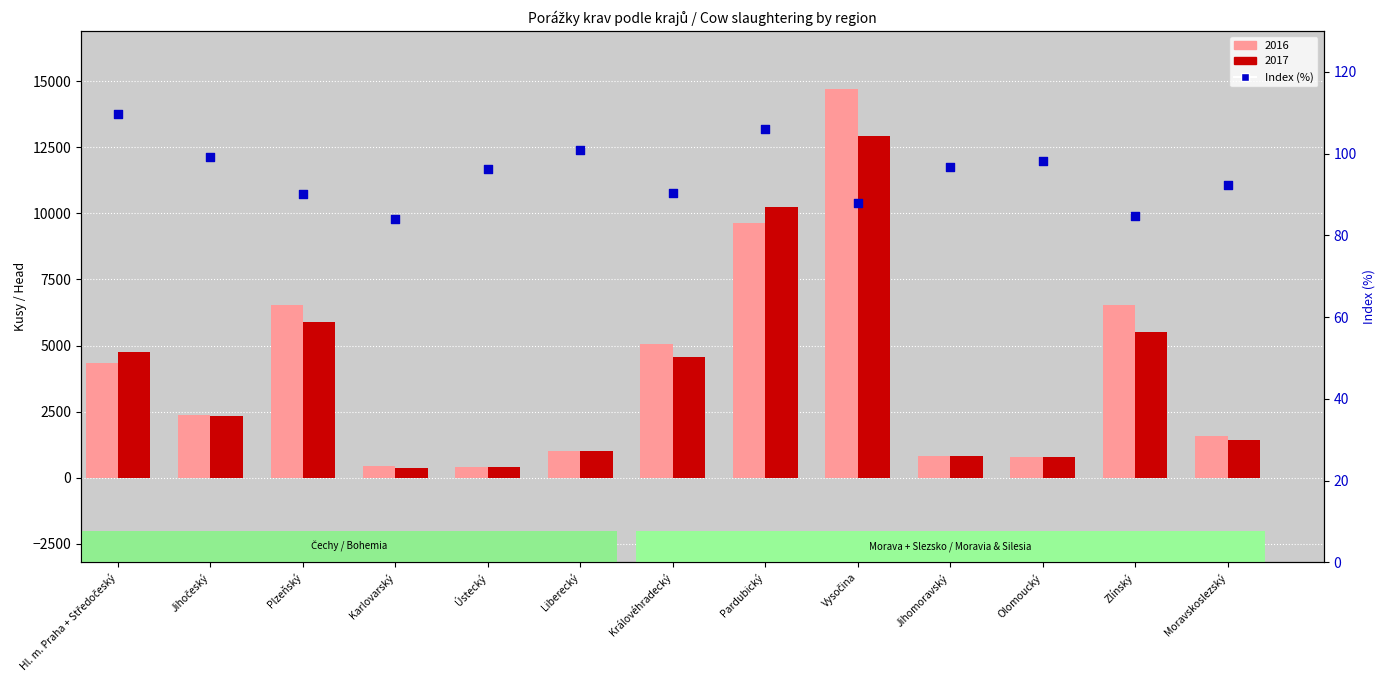

Approximately how many times larger is the value at Olomoucký compared to Liberecký?

1.0